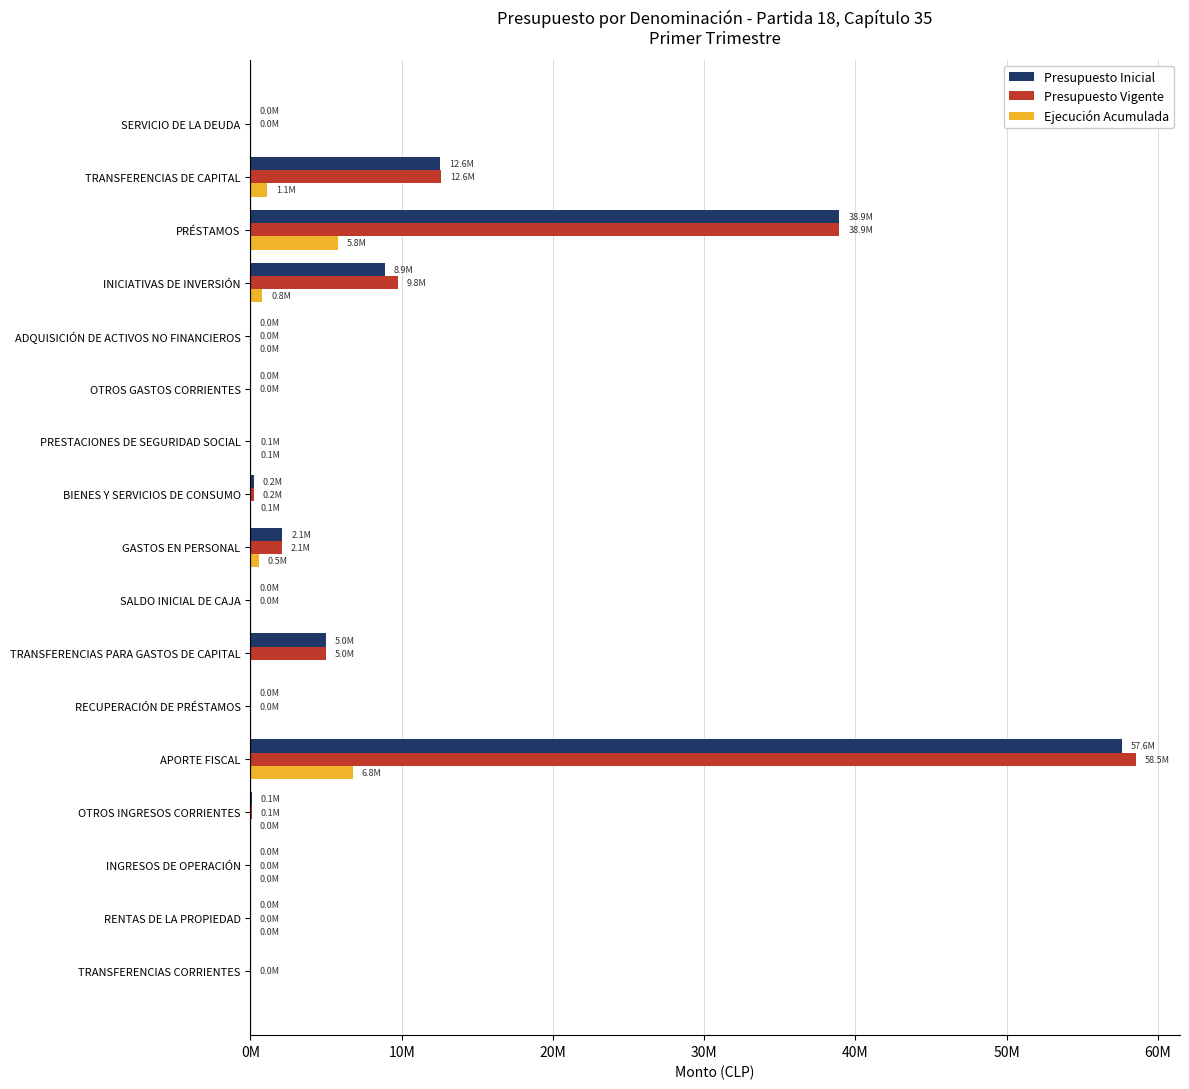

What are all the series names shown in the legend?

Presupuesto Inicial, Presupuesto Vigente, Ejecución Acumulada